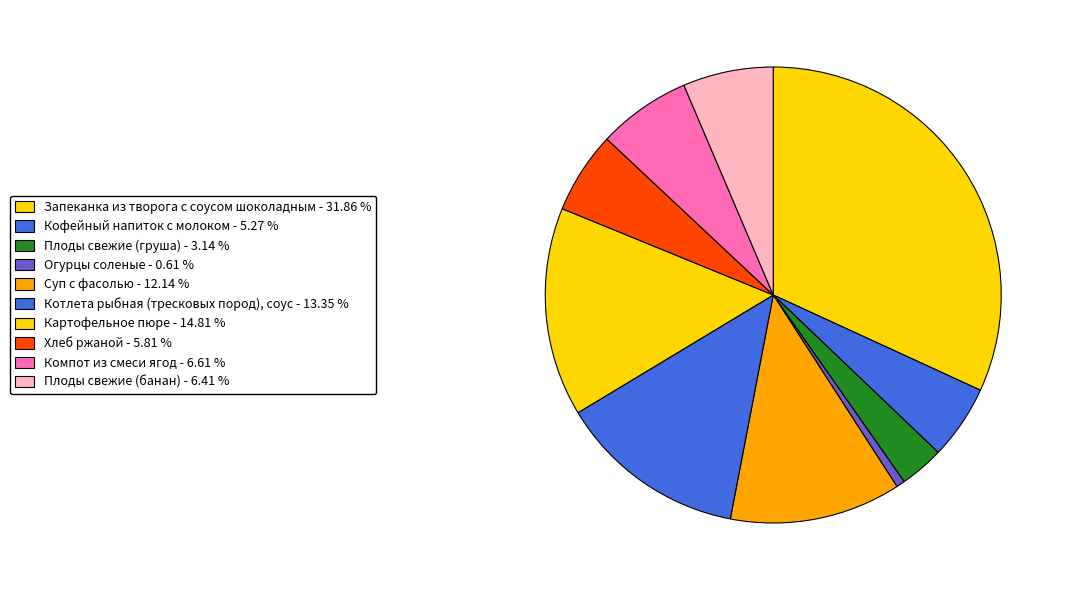

Does any single category account for the majority?

No